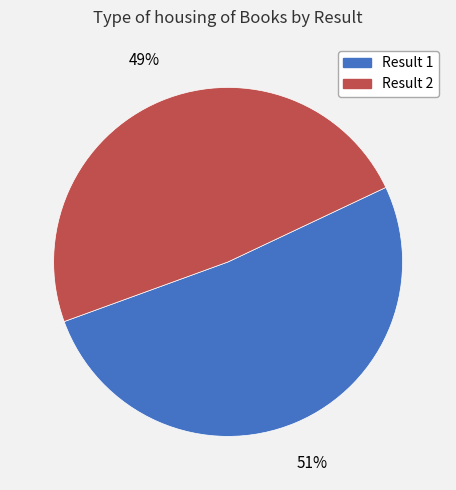

Does any single category account for the majority?

Yes